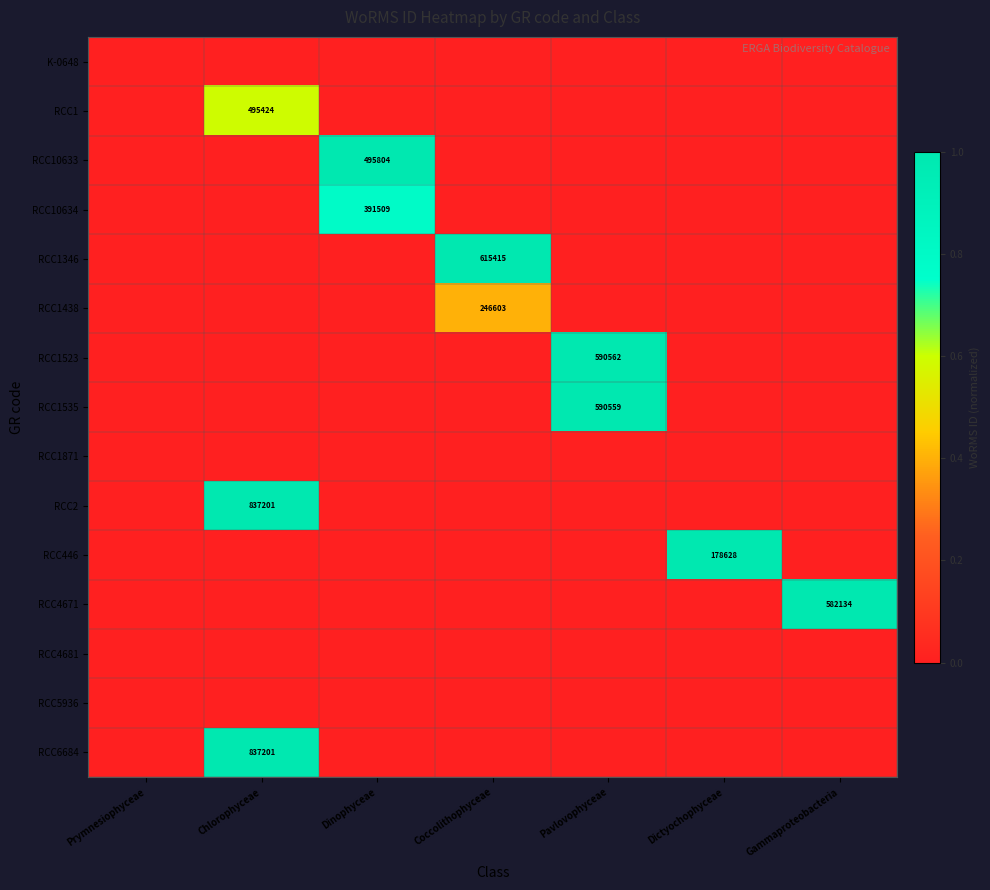

How many data points does each series have?

7